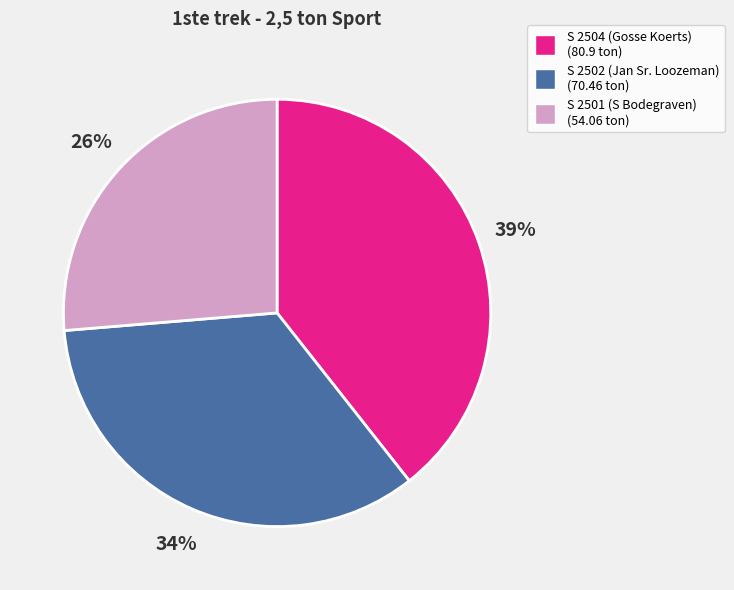

True or false: S 2504 (Gosse Koerts) accounts for 34% of the total.

False